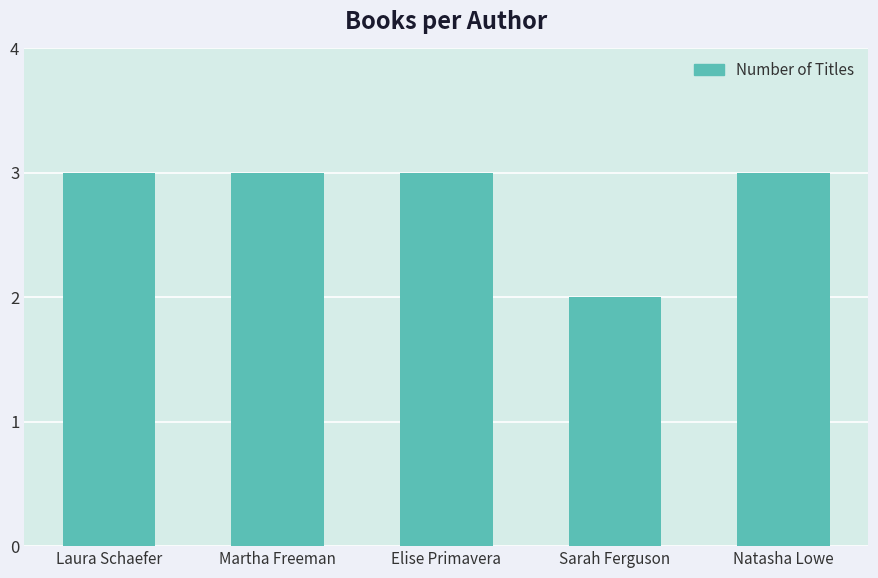

What is the label of the 2nd bar from the right?

Sarah Ferguson